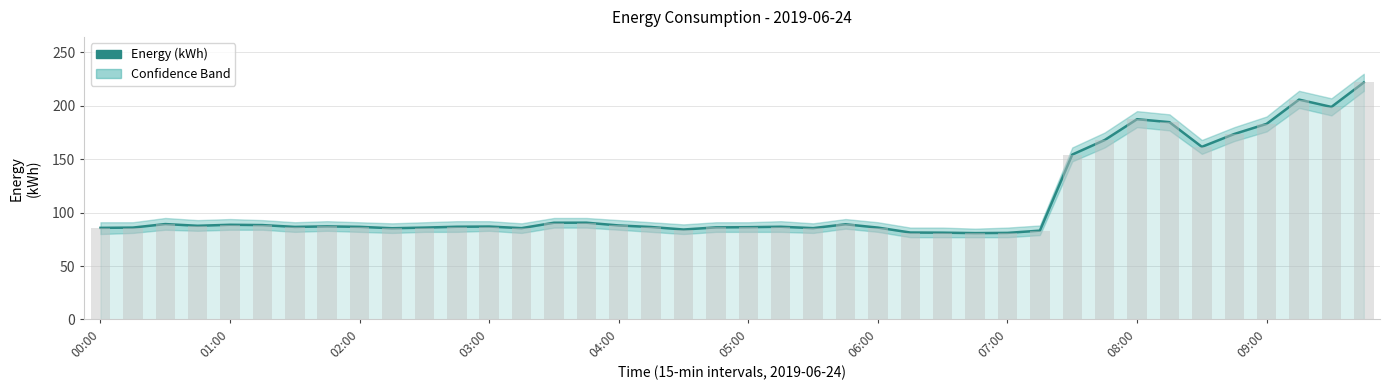

What is the minimum value shown in the chart?

80.8